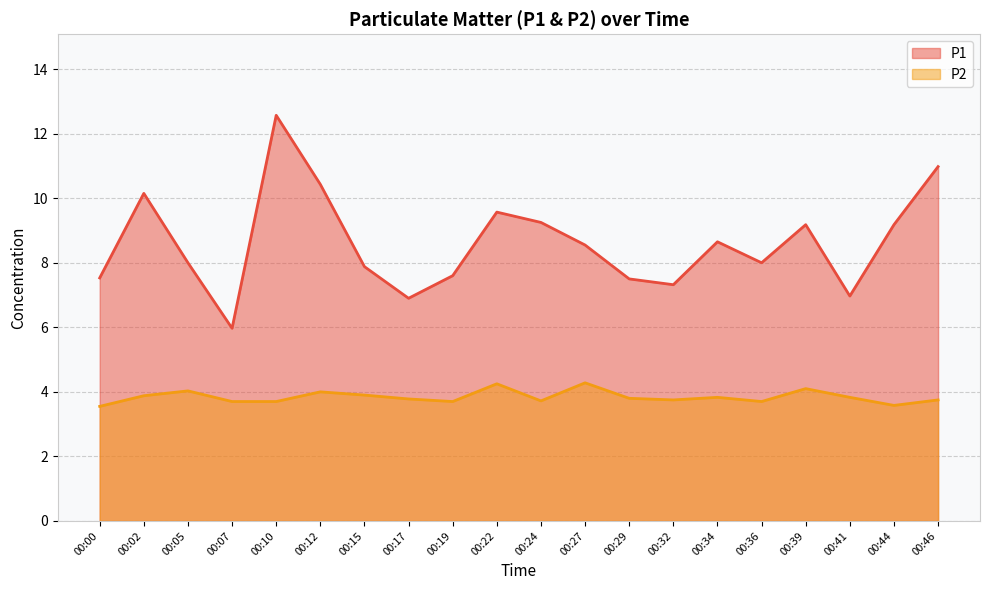

At which category is the sum across all series the highest?

00:10